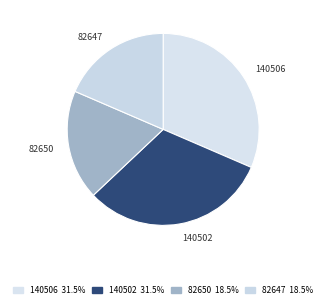

Which has a higher value, 140506 or 82650?

140506